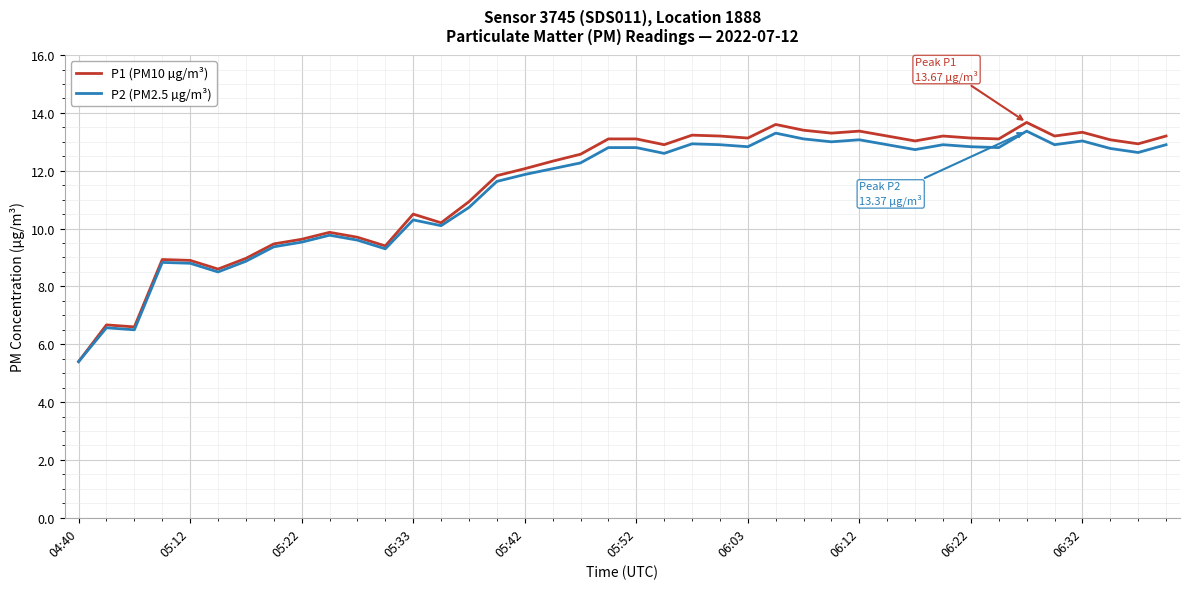

What is the greatest value displayed?

13.7